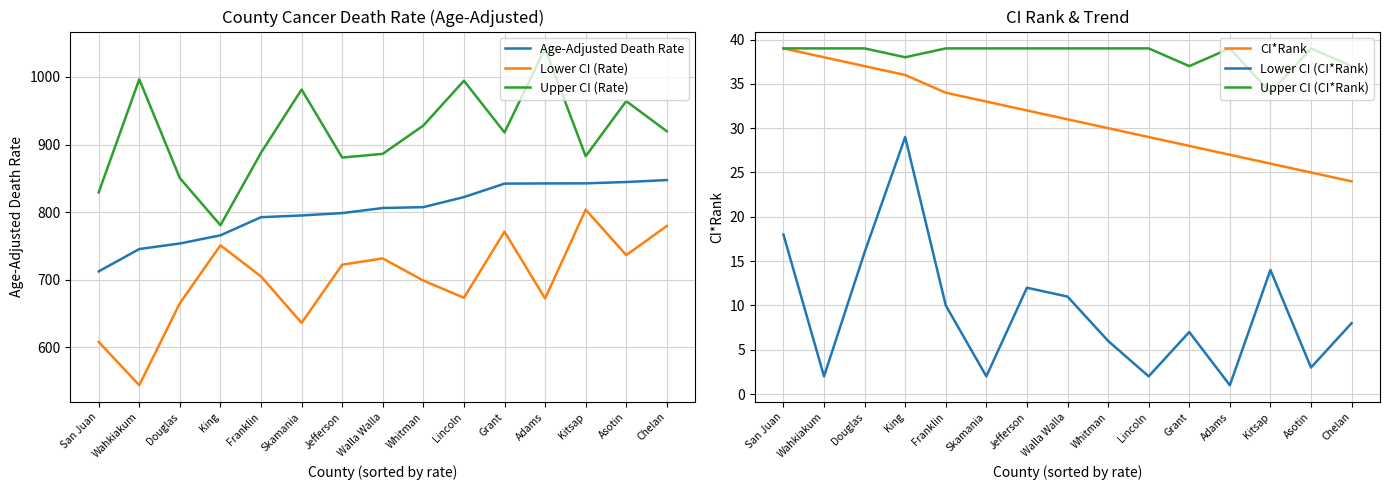

True or false: CI*Rank and Upper CI (CI*Rank) cross at least once.

False